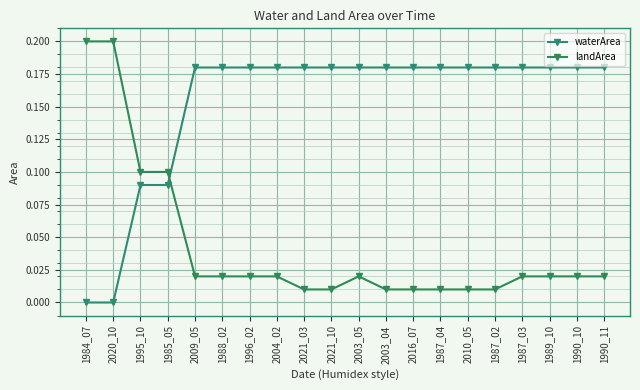

What is the greatest value displayed?

0.2